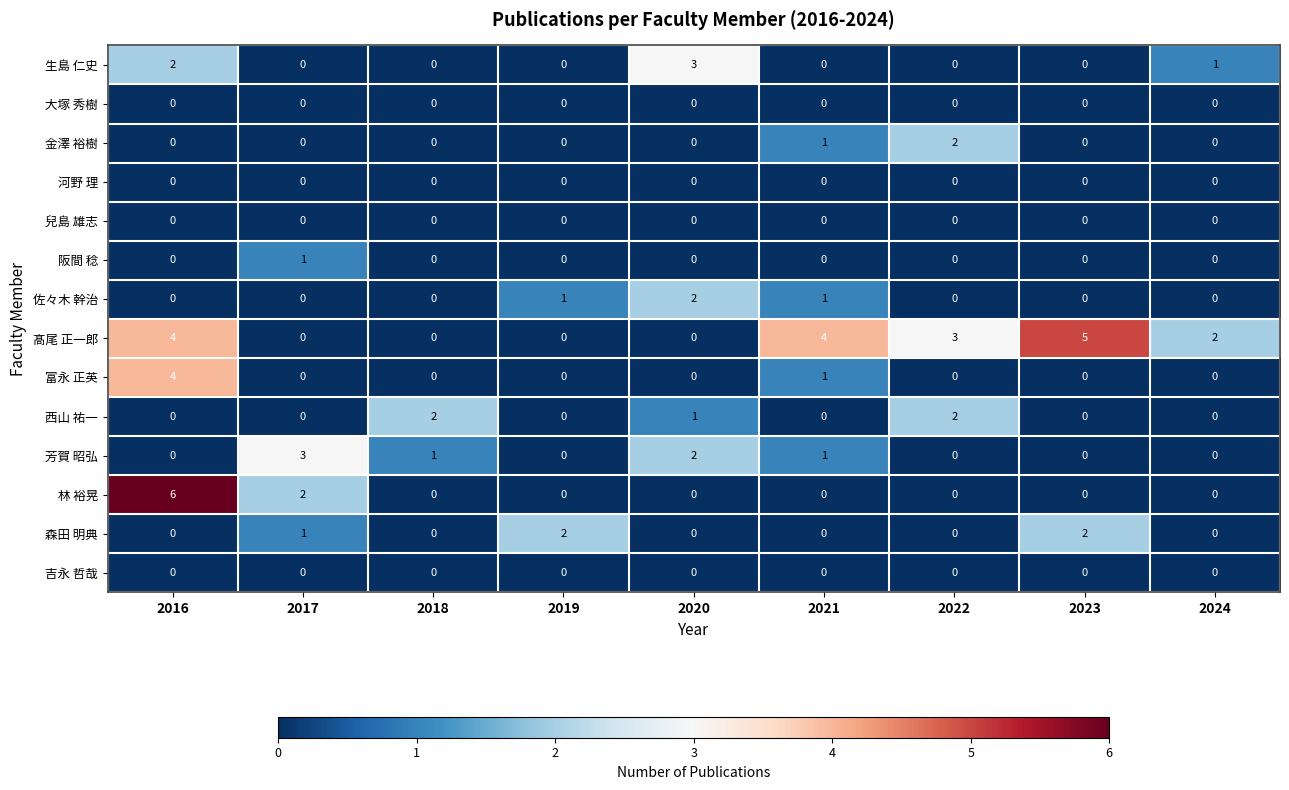

Which label corresponds to the largest value in the chart?

2016